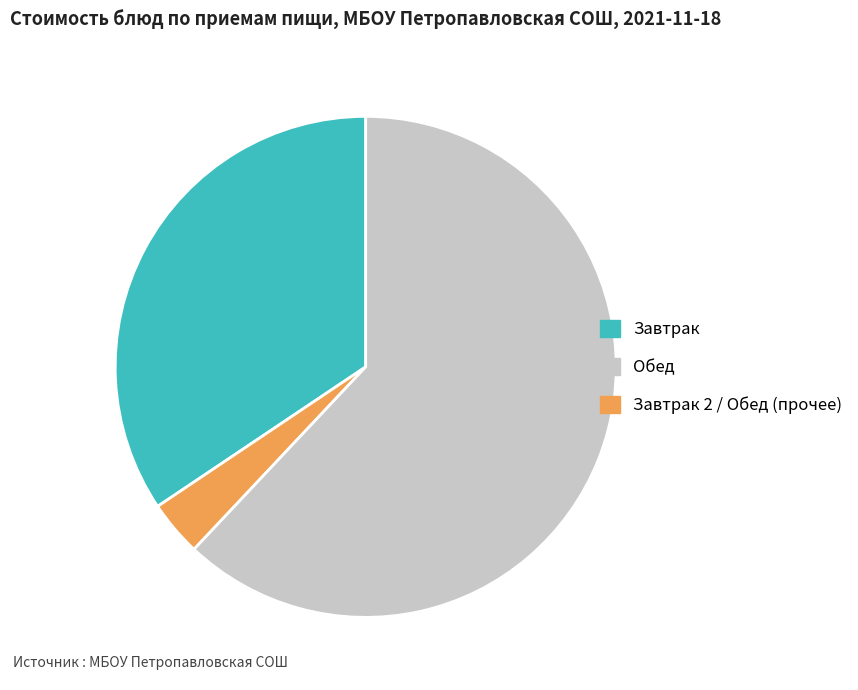

Is there any slice that represents more than half of the pie?

Yes